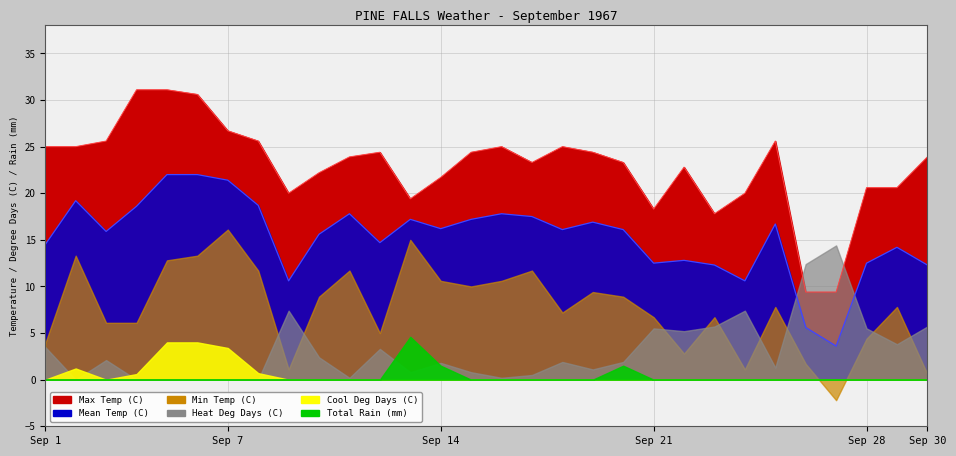

The Mean Temp (C) series shows 9.2 at 1967-09-10. True or false?

False